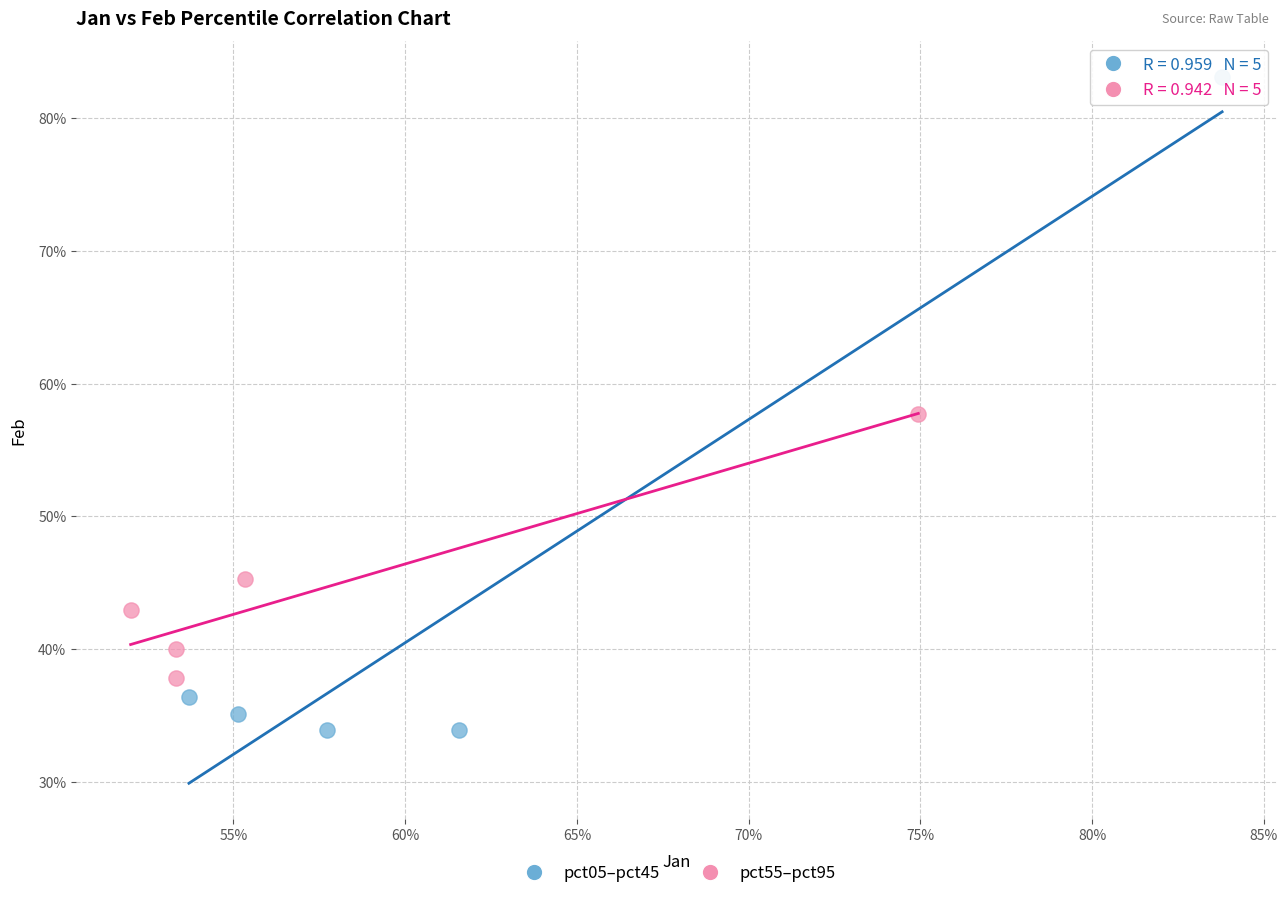

Which series contains the highest Y value?

pct05–pct45